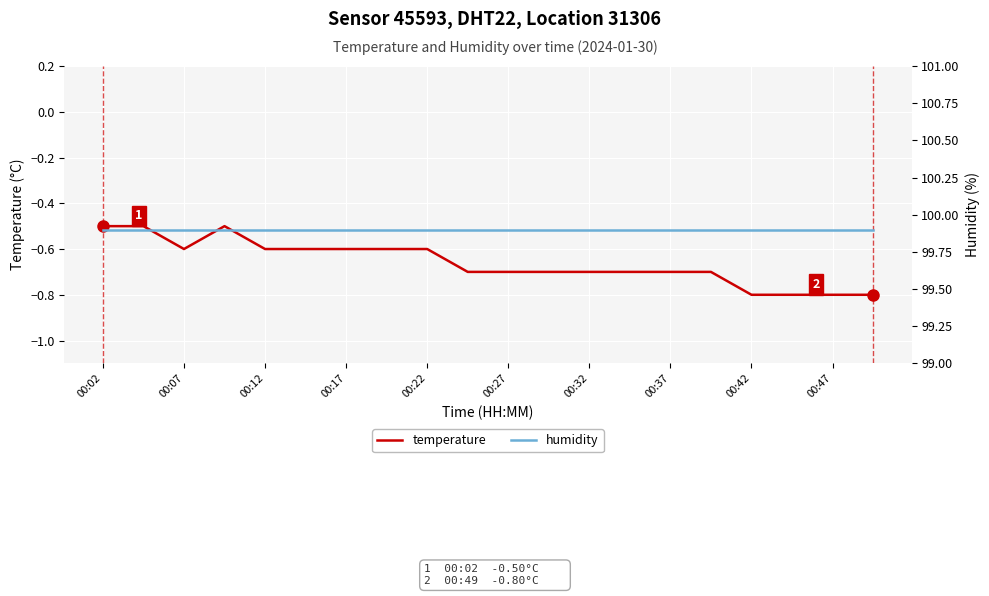

Between 00:02 and 15, which is larger?

00:02